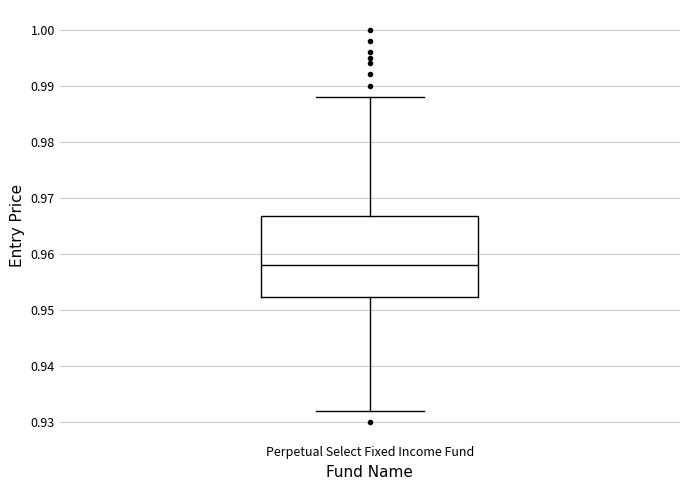

Where does the lower whisker of the box for Perpetual Select Fixed Income Fund end on the y-axis? The values are not printed on the chart, so give them approximately, as read against the axis.

0.932